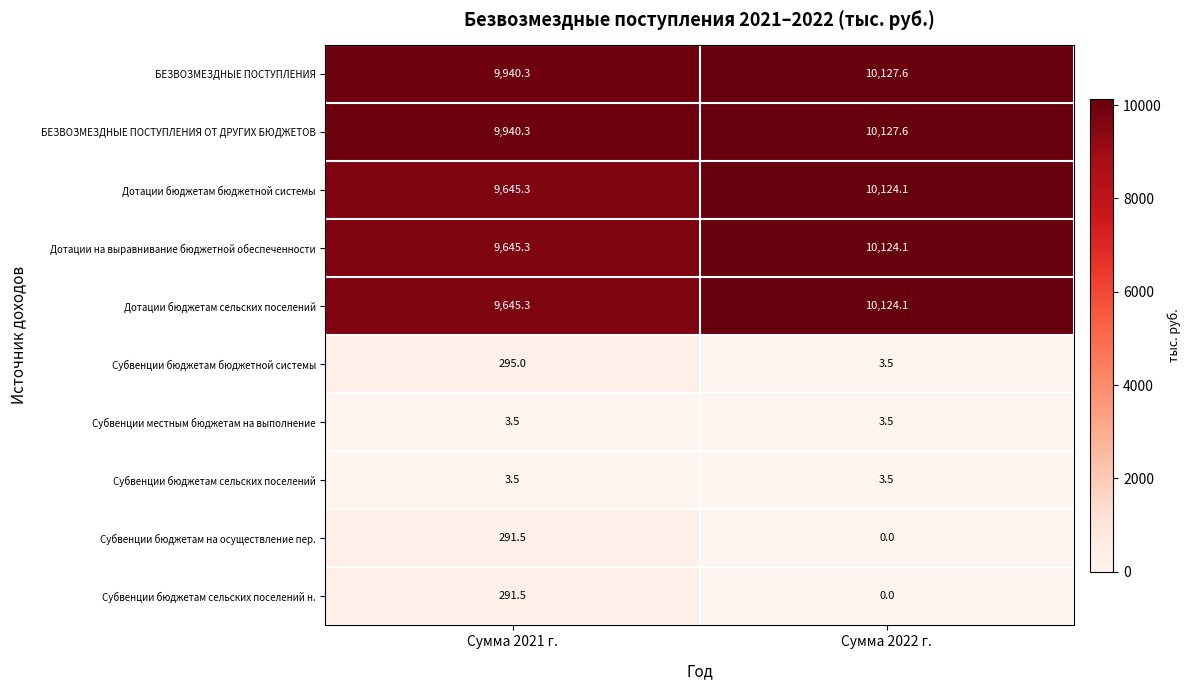

Is the value of БЕЗВОЗМЕЗДНЫЕ ПОСТУПЛЕНИЯ ОТ ДРУГИХ БЮДЖЕТОВ at Сумма 2022 г. greater than the value of Субвенции бюджетам сельских поселений at Сумма 2021 г.?

Yes